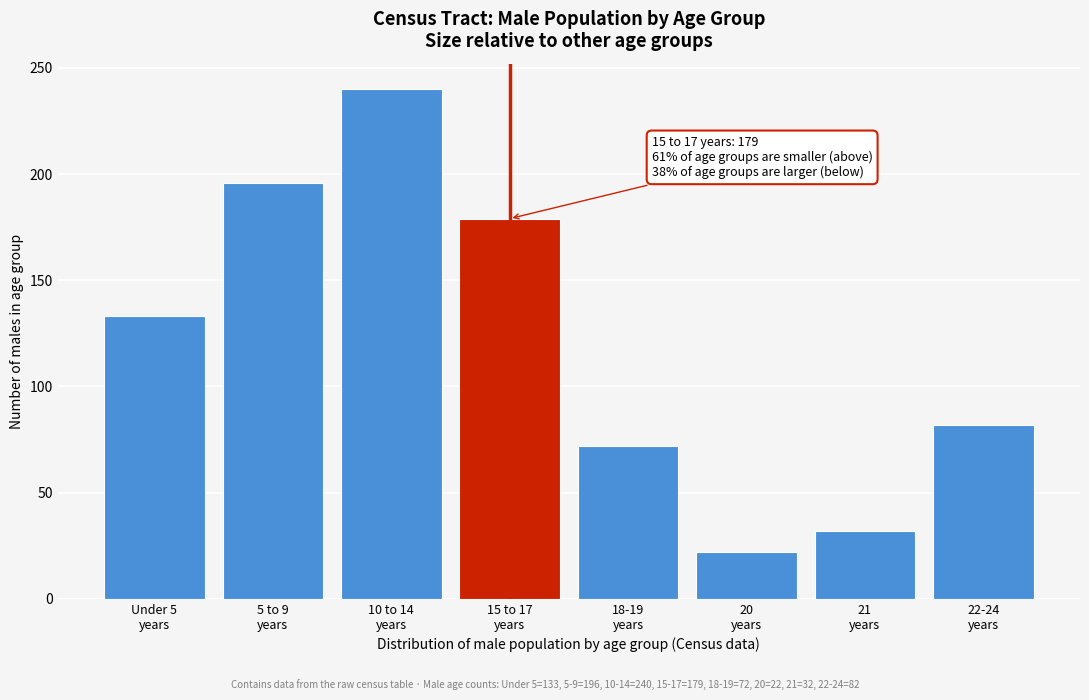

Reading right to left, what are all the values shown in this chart?

82	32	22	72	179	240	196	133